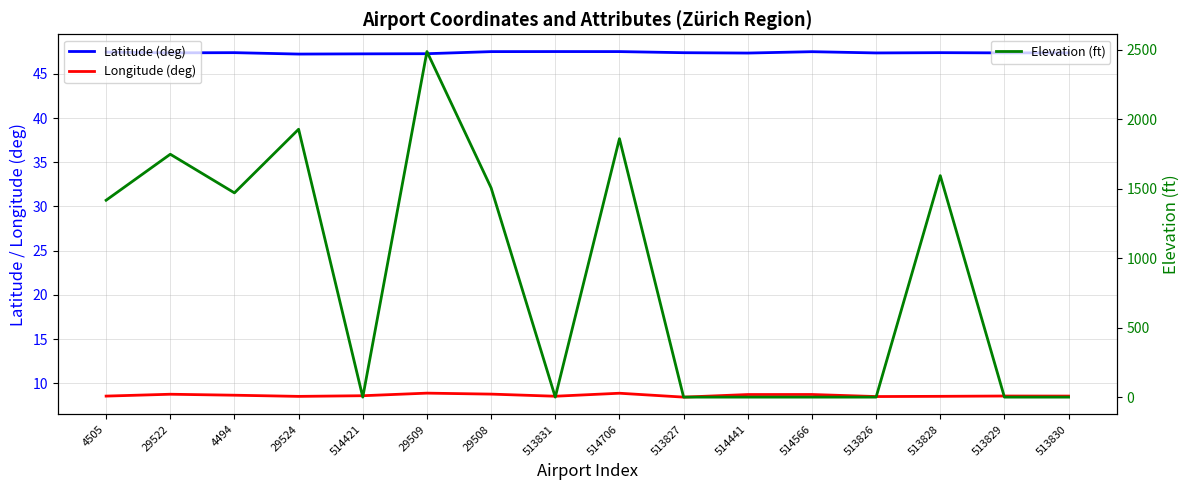

Where is the first local maximum for Elevation (ft)?

29522